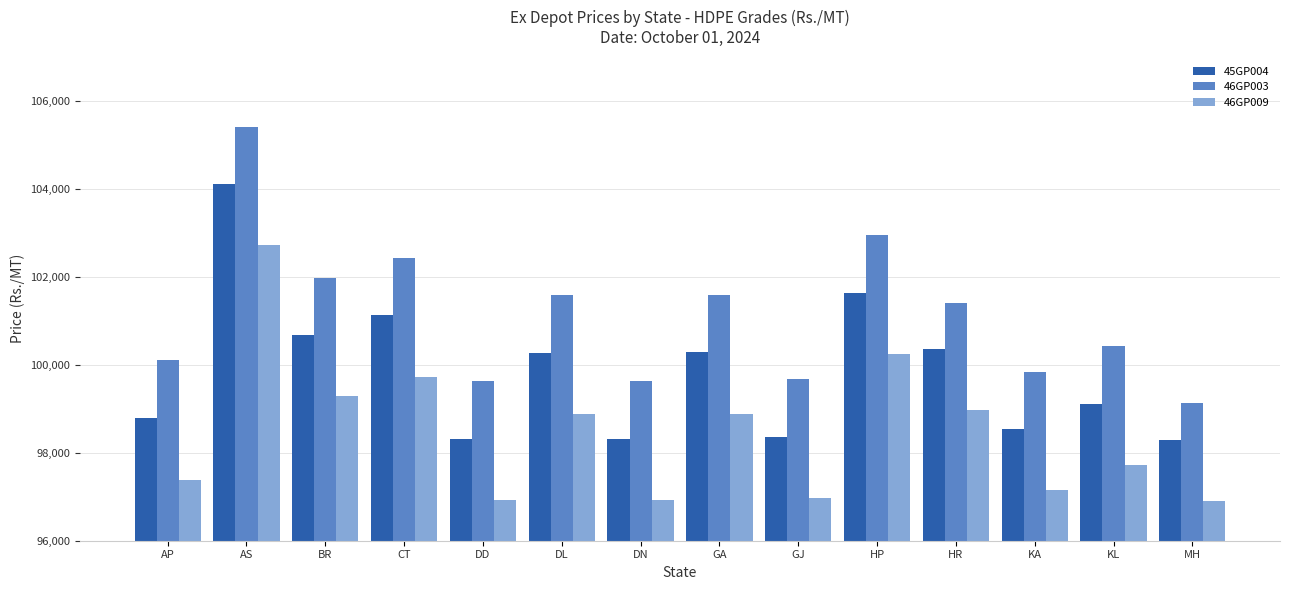

What is the label of the 11th bar from the left?

HR